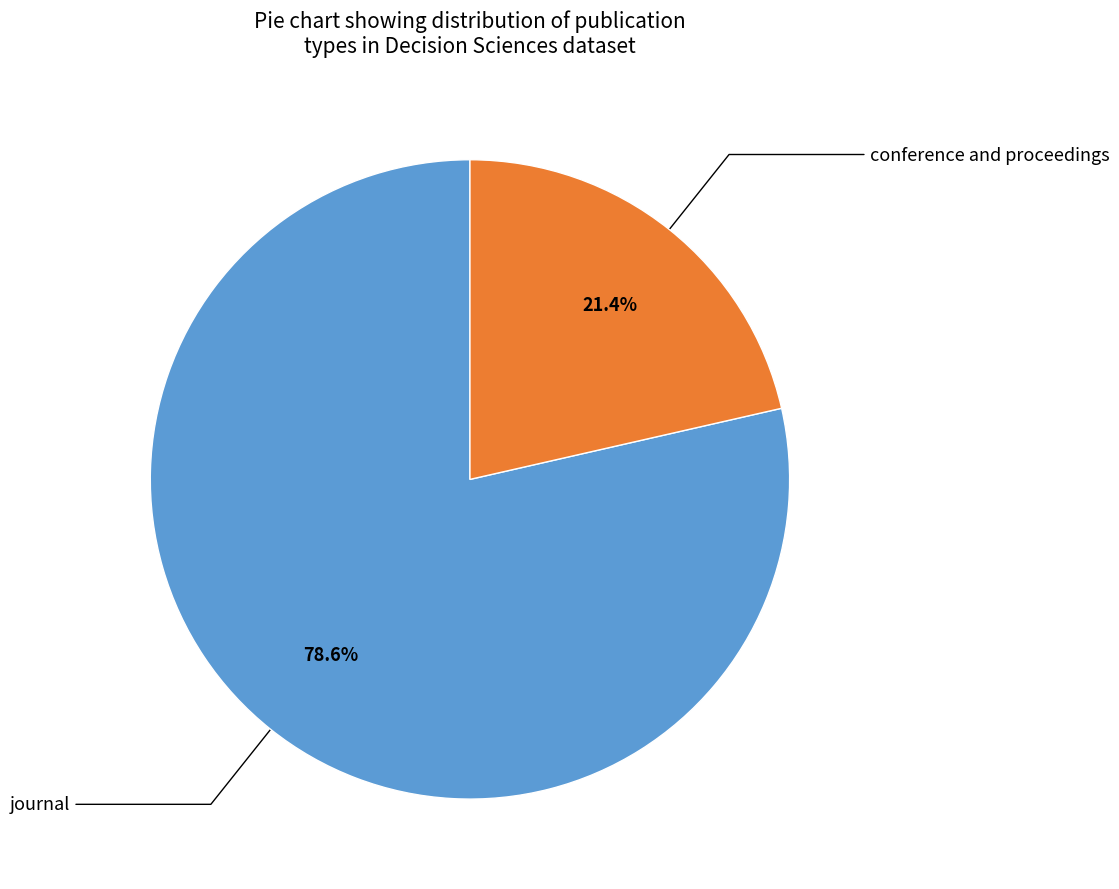

How many slices are in this pie chart?

2